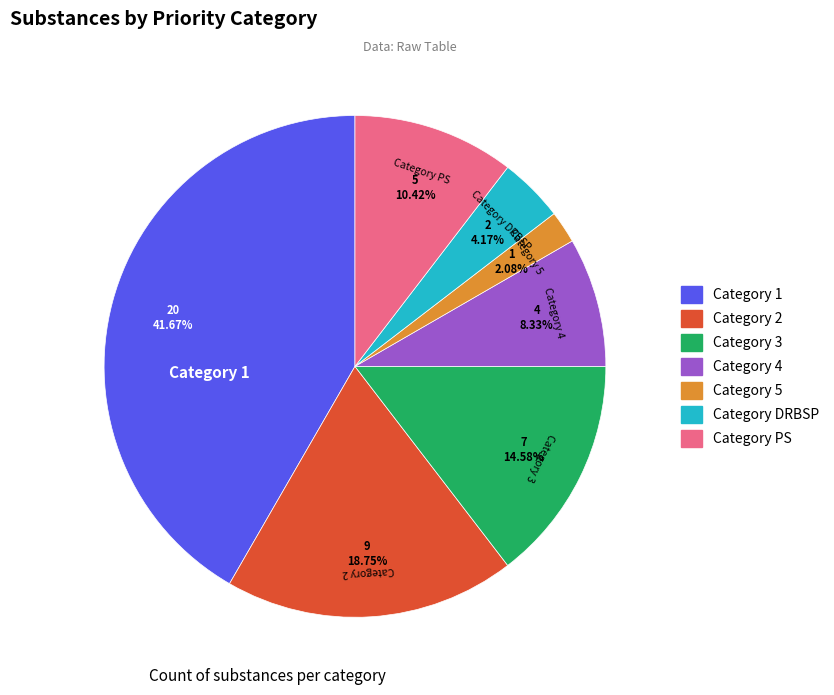

How many slices are in this pie chart?

7